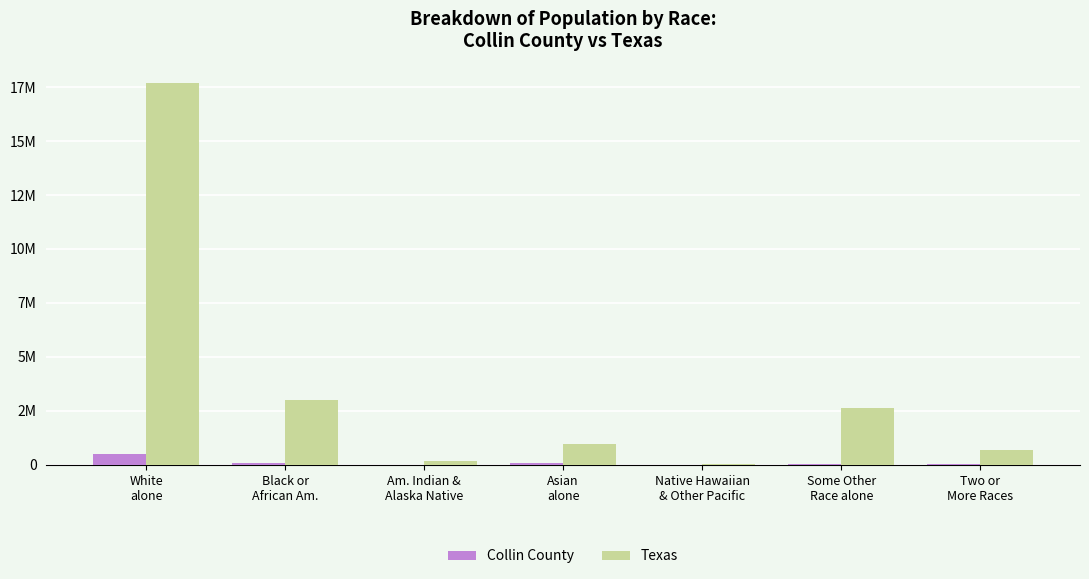

How many bars are there in each group?

2